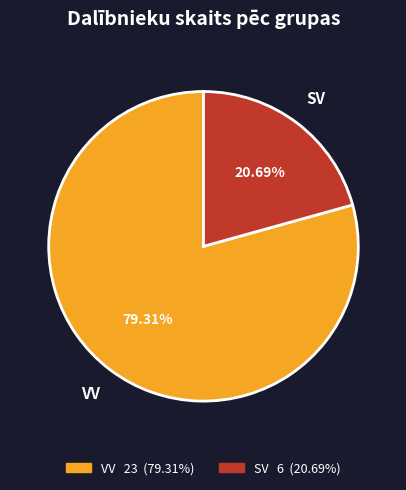

To the nearest percent, what is the average slice percentage?

50%